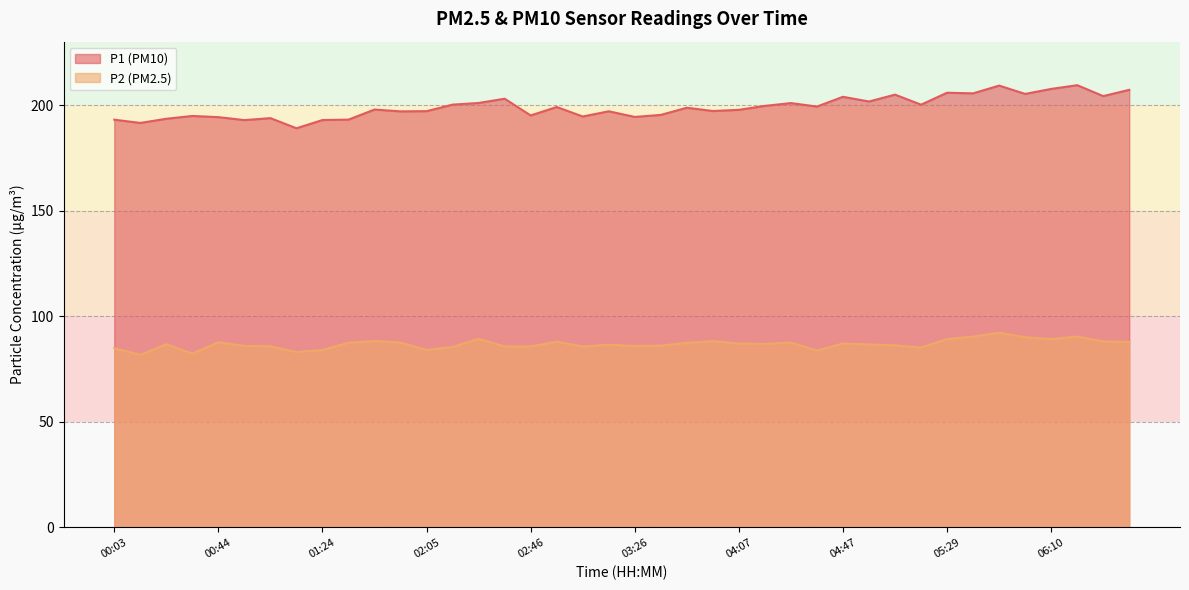

True or false: P2 has more than 1 interior local peaks.

True